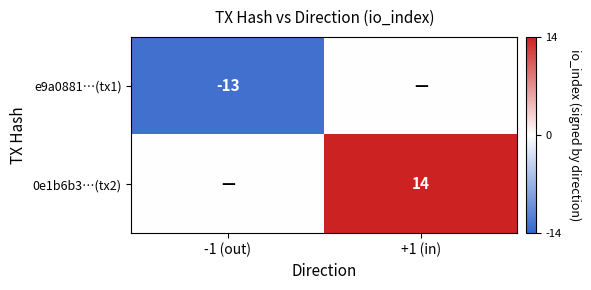

At how many categories does at least one series exceed 5?

1